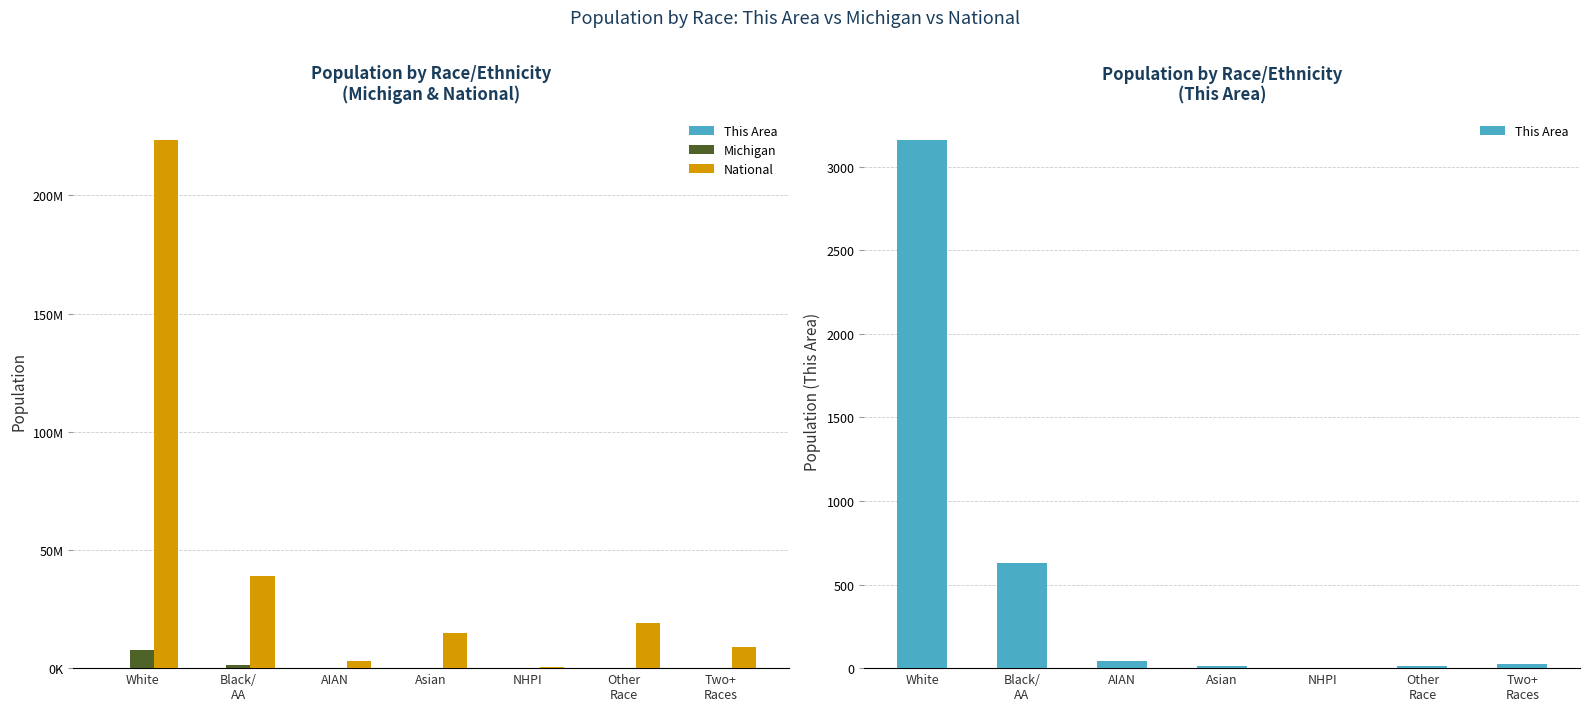

At Other
Race, list the series in order from smallest to largest.

This Area, Michigan, National